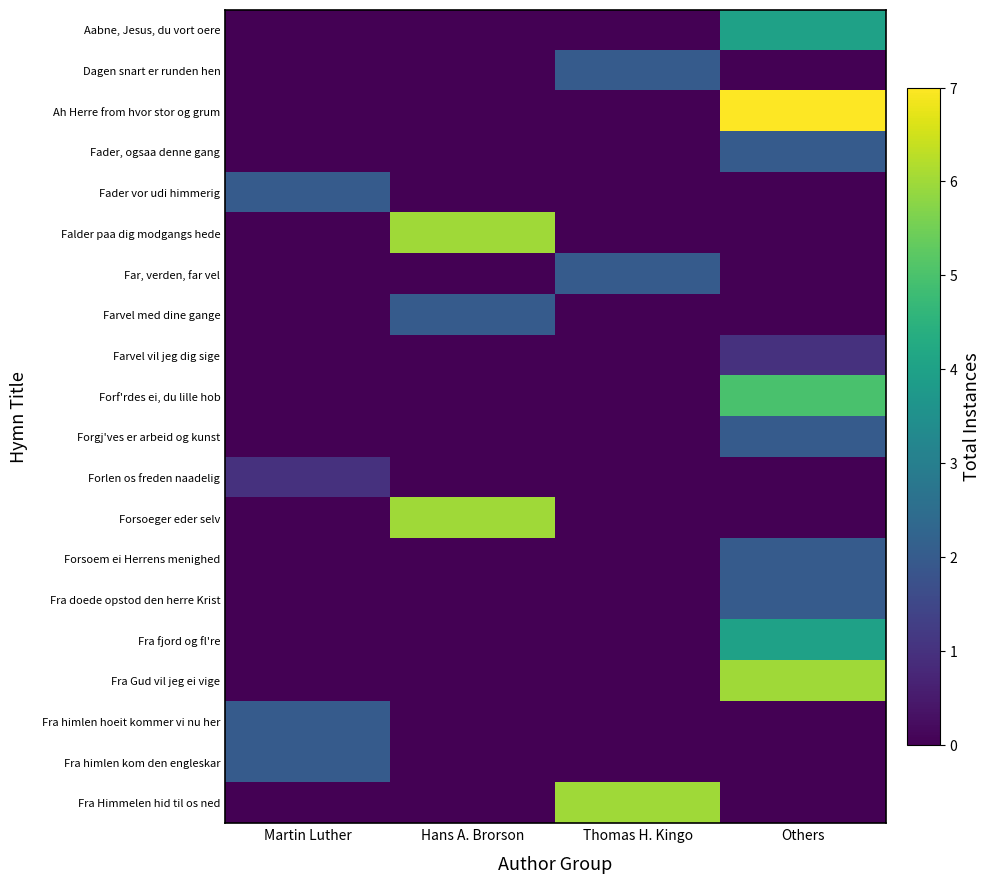

List the series in order of their peak value, highest first.

Ah Herre from hvor stor og grum, Falder paa dig modgangs hede, Forsoeger eder selv, Fra Gud vil jeg ei vige, Fra Himmelen hid til os ned, Forf'rdes ei, du lille hob, Aabne, Jesus, du vort oere, Fra fjord og fl're, Dagen snart er runden hen, Fader, ogsaa denne gang, Fader vor udi himmerig, Far, verden, far vel, Farvel med dine gange, Forgj'ves er arbeid og kunst, Forsoem ei Herrens menighed, Fra doede opstod den herre Krist, Fra himlen hoeit kommer vi nu her, Fra himlen kom den engleskar, Farvel vil jeg dig sige, Forlen os freden naadelig